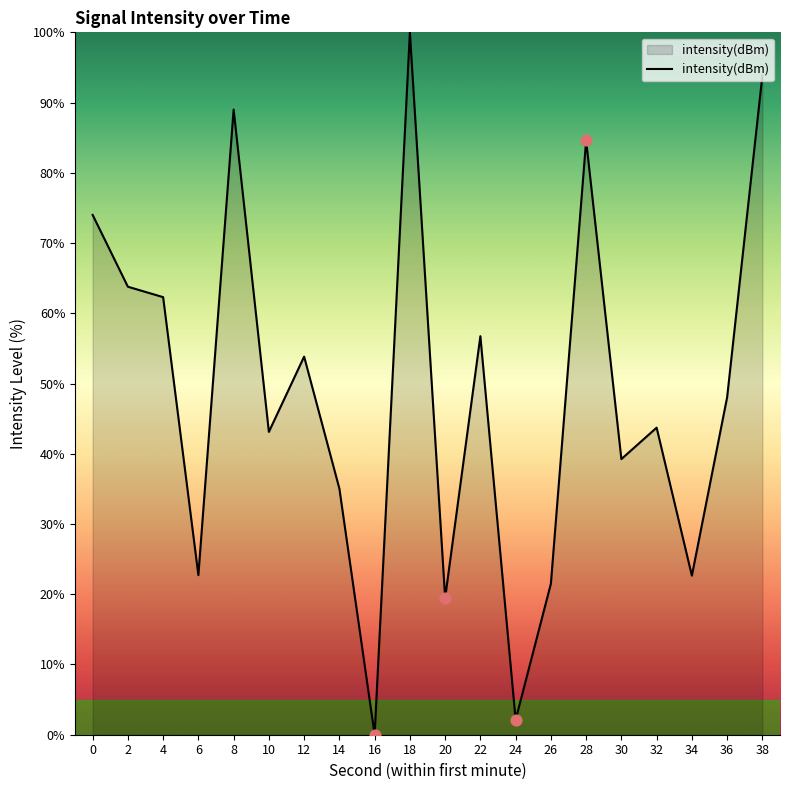

Between 28 and 18, which is larger?

18